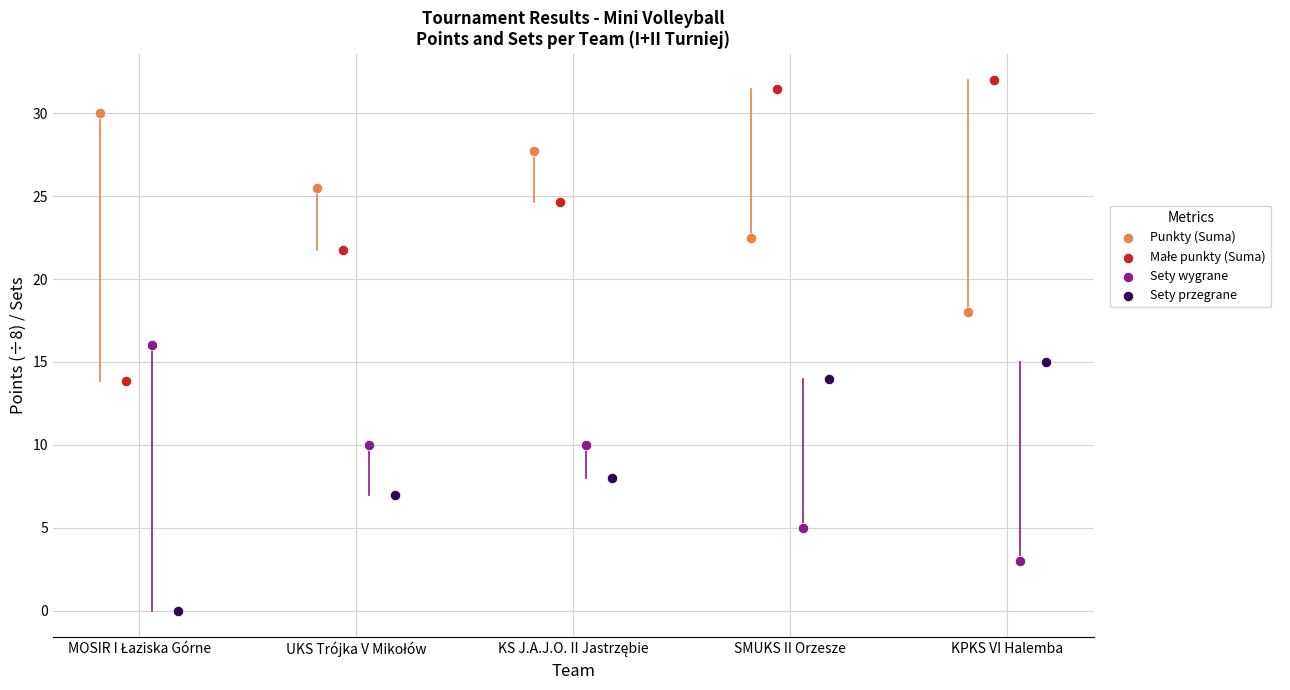

Which series contains the lowest Y value?

Sety przegrane